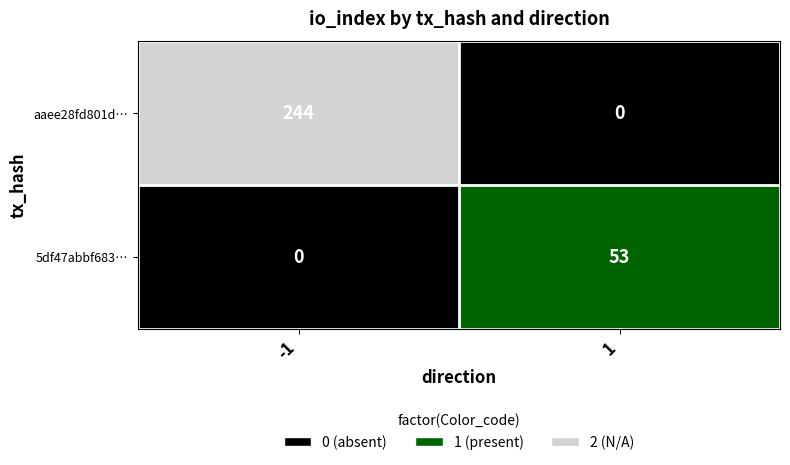

Rank the series by their maximum value, from highest to lowest.

aaee28fd801d…, 5df47abbf683…